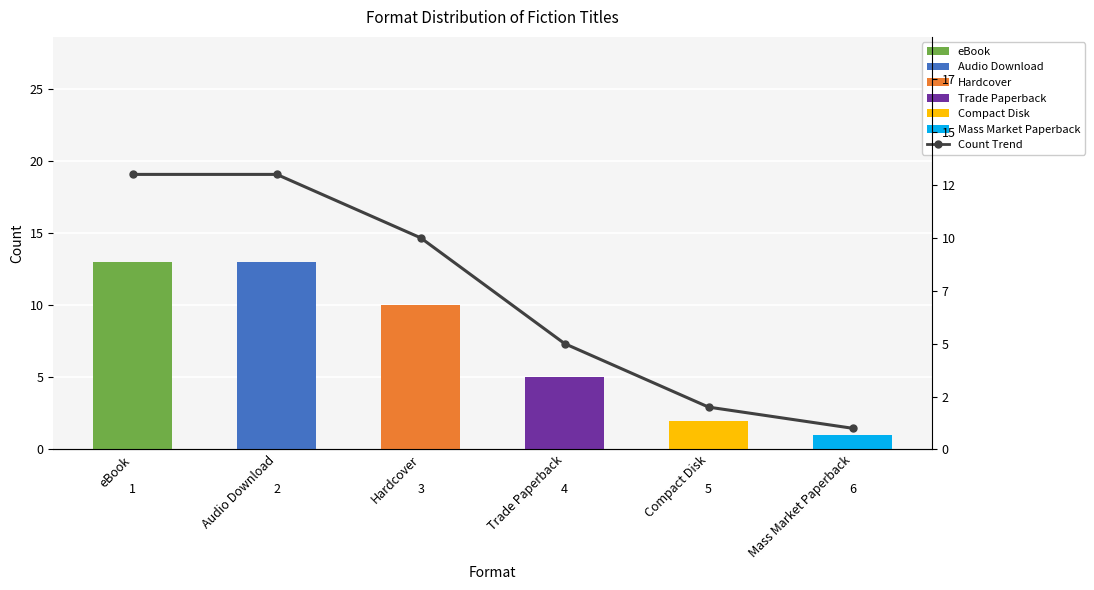

The value at Audio Download is 13. True or false?

True